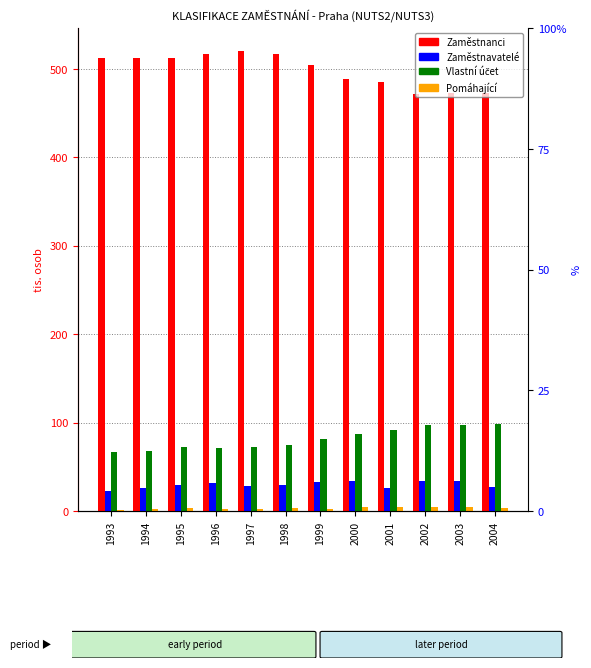

At which category is the sum across all series the highest?

1998